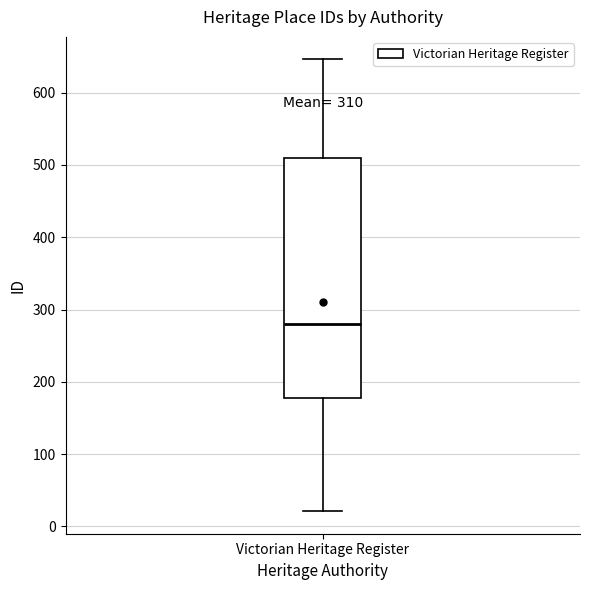

Transcribe this box plot: give where the median line is, the range the box spans, and where the two whiskers end, as read against the y-axis. The values are not printed on the chart, so give them approximately, as read against the axis.

median 280, box 180 to 510, whiskers 20 to 650